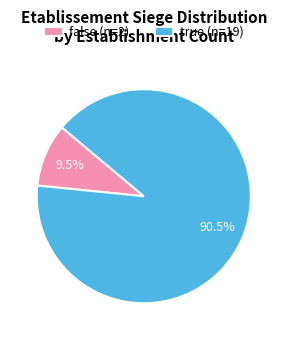

Combined, what portion of the pie is true and false?

100.0%